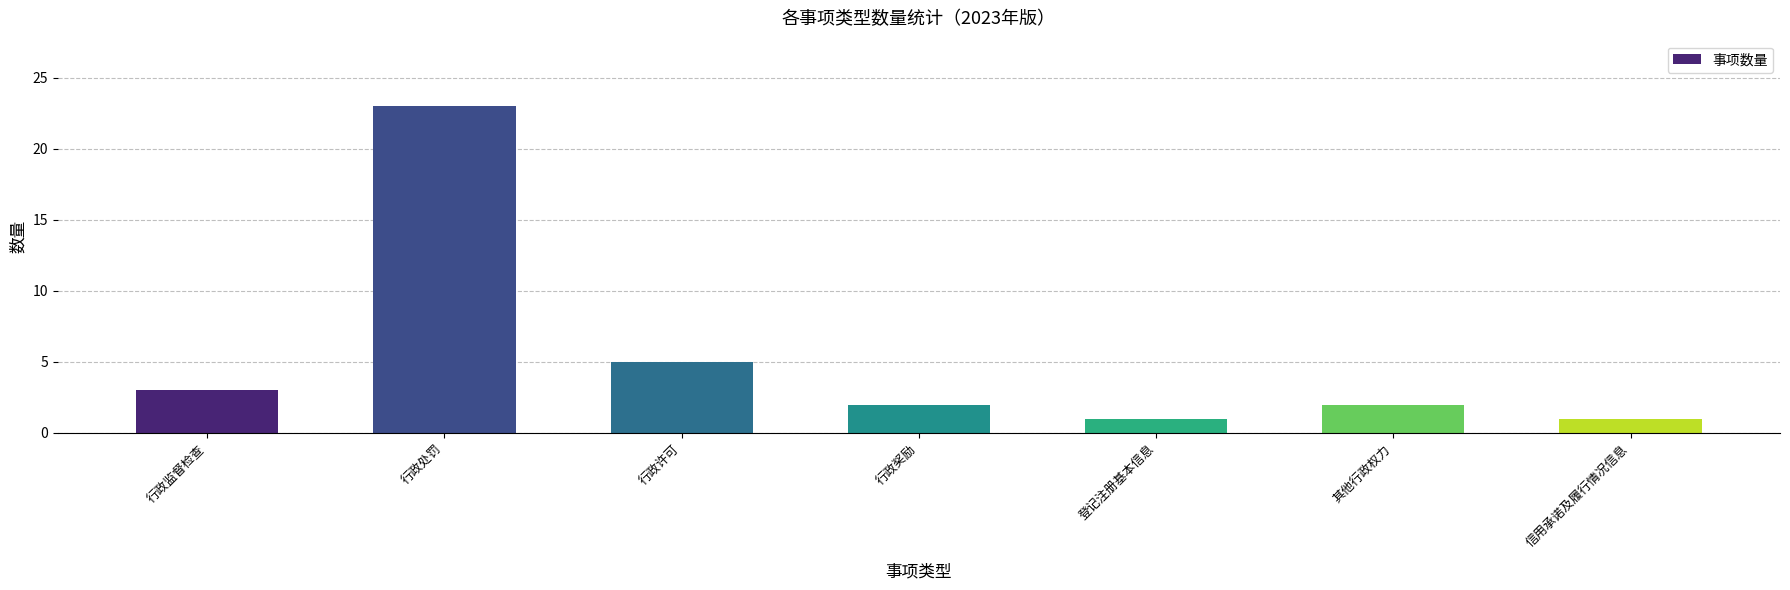

The value at 信用承诺及履行情况信息 is 1. True or false?

True